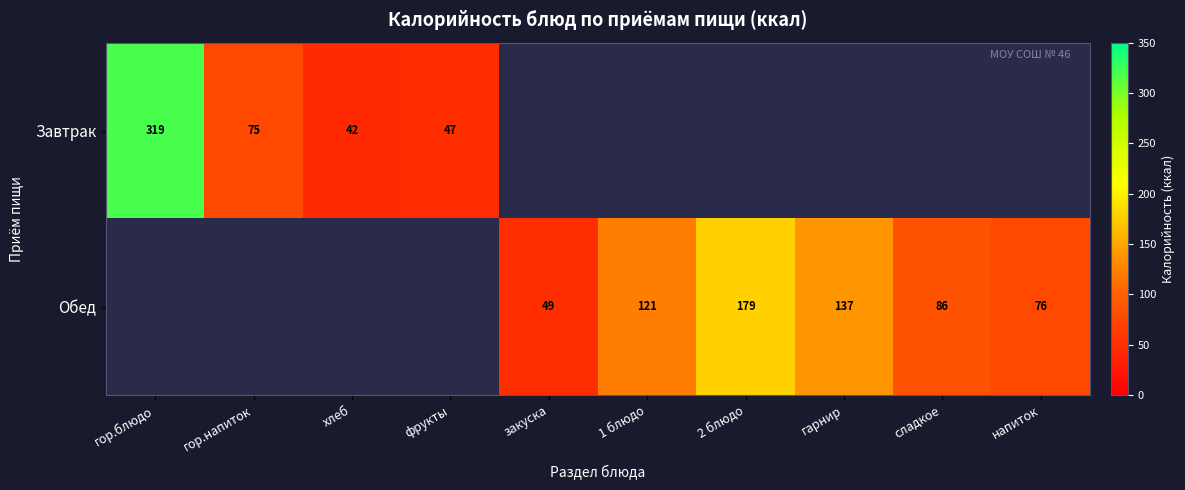

What is the sum of the Обед values at 2 блюдо and закуска?

228.0